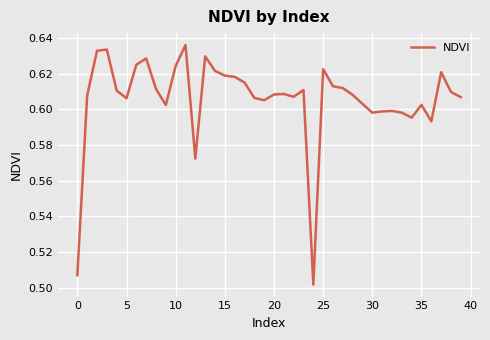

Is this an area chart (filled region under the line)?

No